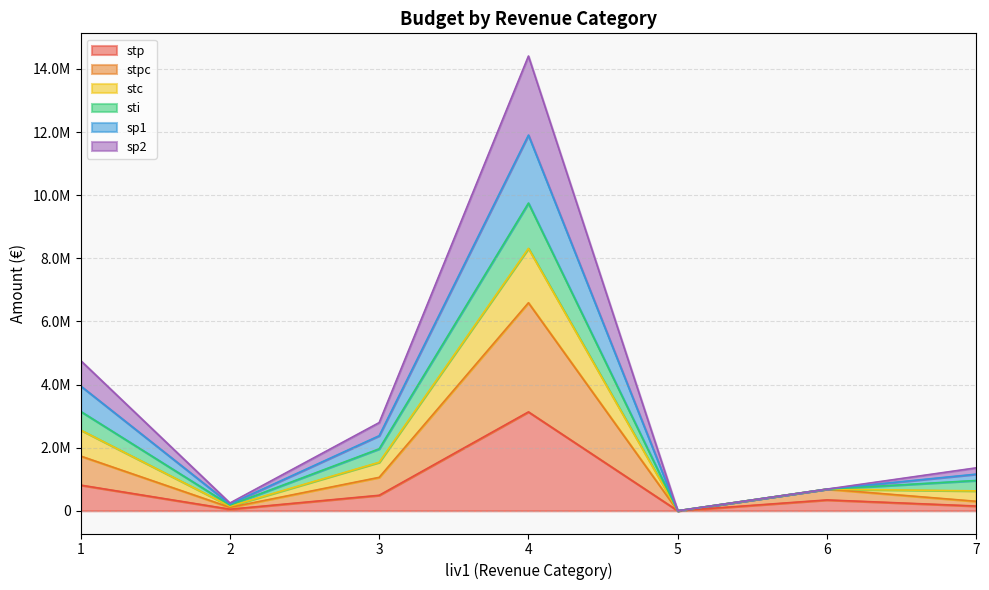

What is the spread (max minus min) of values at 1?

3946325.0